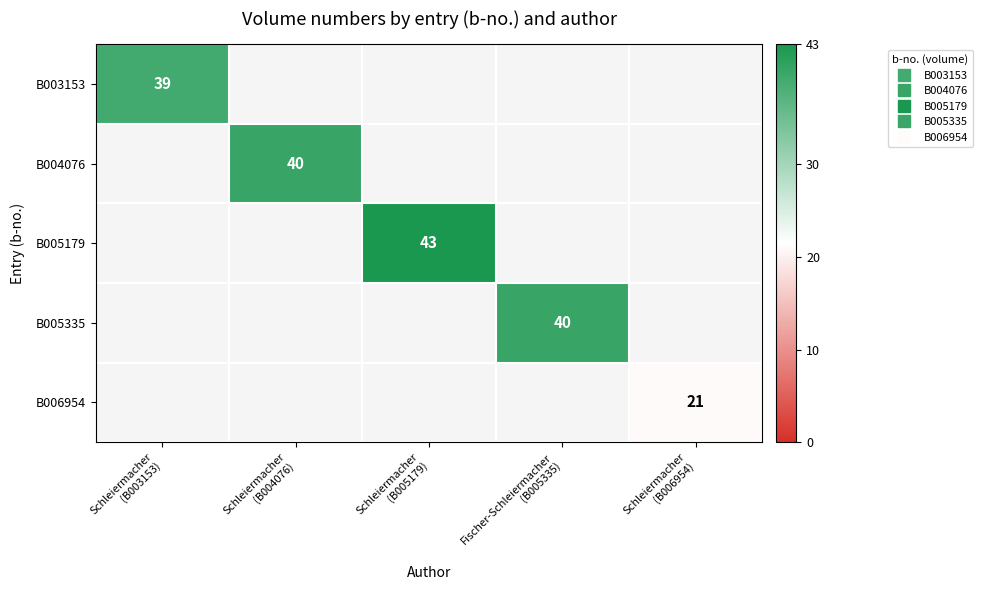

Which series has the largest range (max minus min)?

B003153